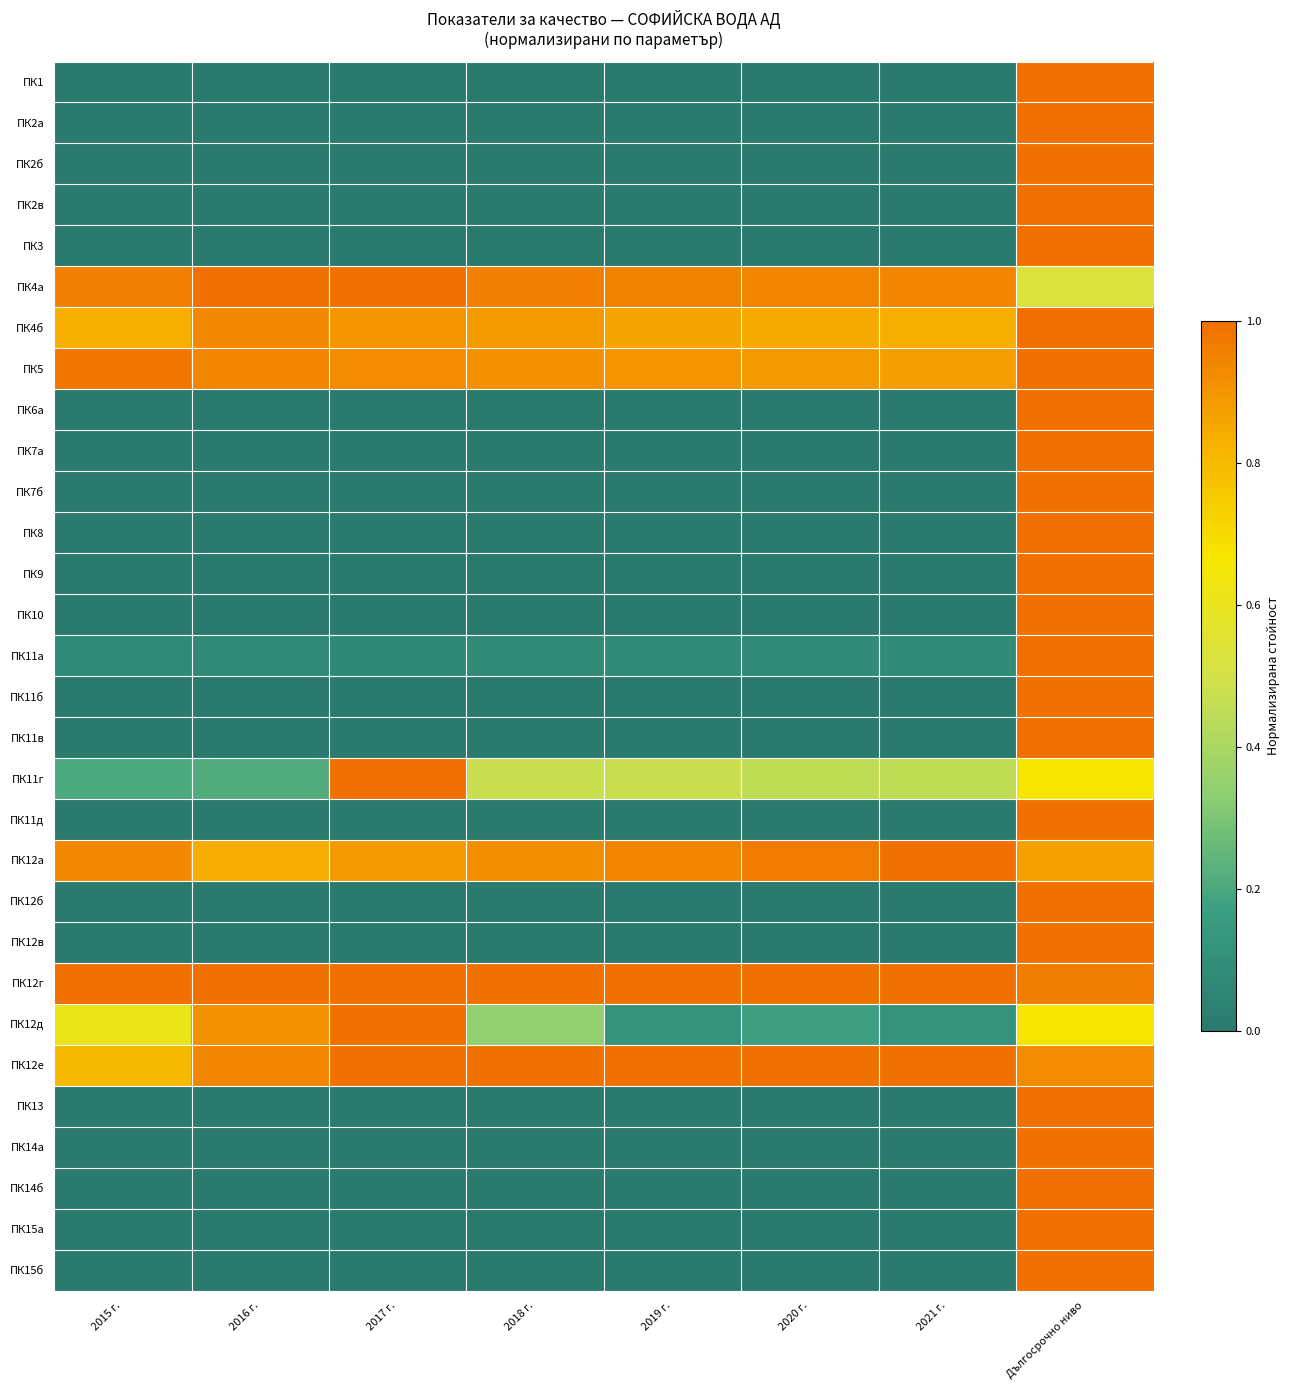

At which category is the sum across all series the highest?

Дългосрочно ниво